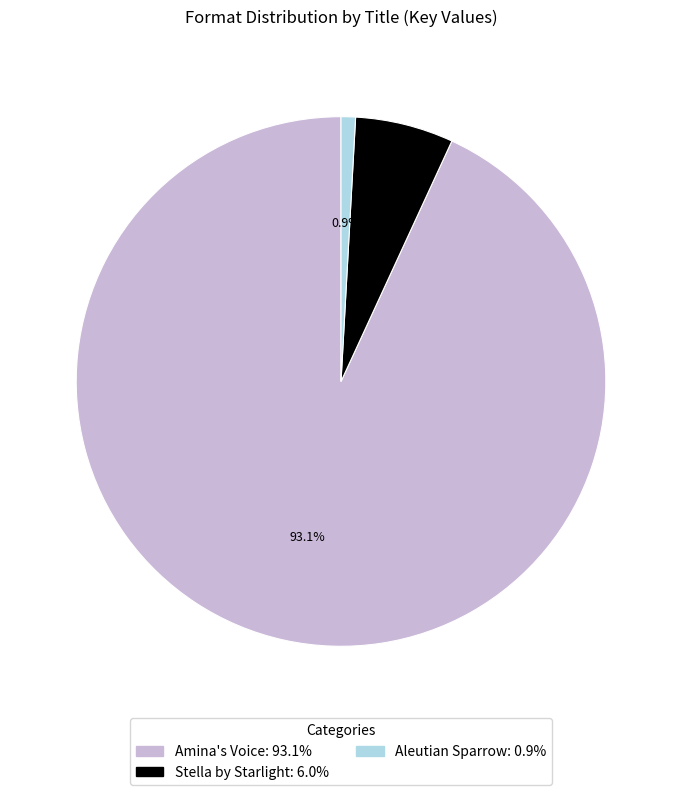

Which slice is the largest?

Amina's Voice